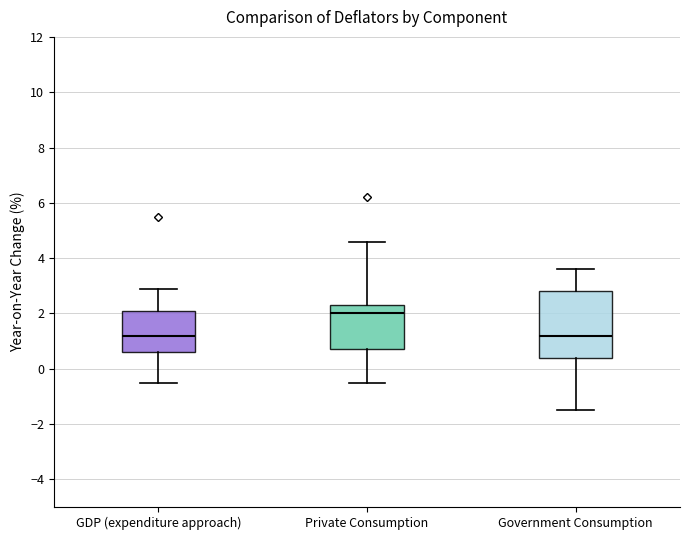

Which box is the tallest, from its lower edge to its upper edge?

Government Consumption